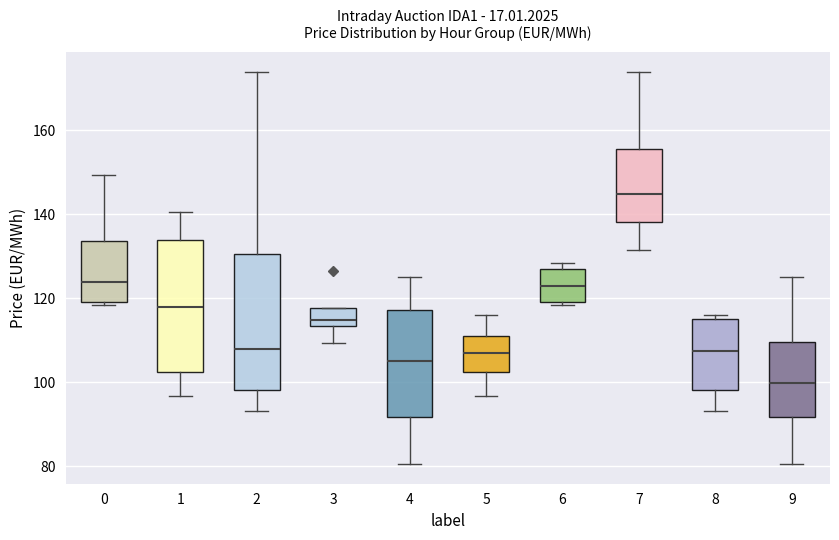

Which box has the highest median line?

7